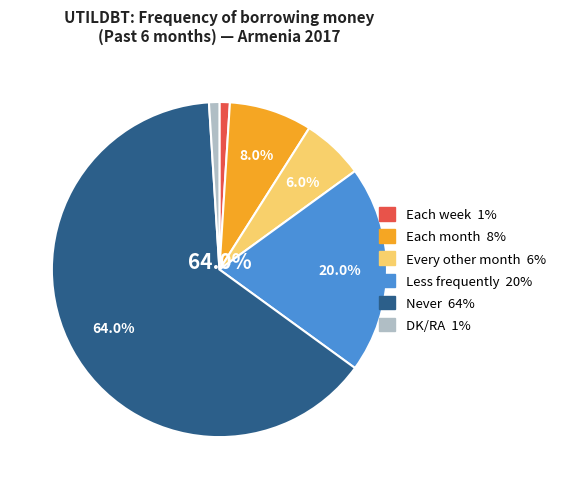

Is it true that Each week is 8% of the pie?

False